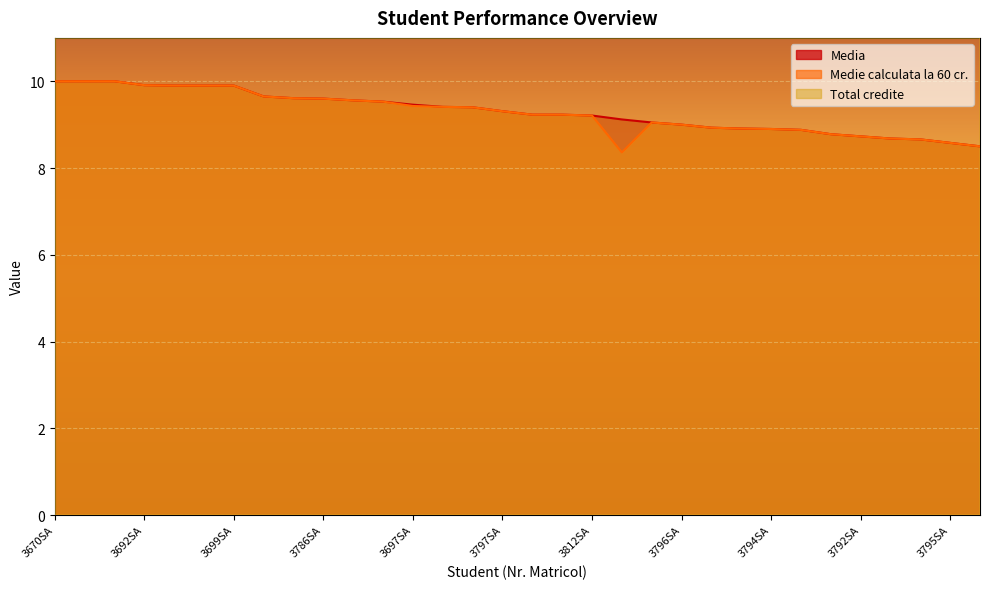

Rank the series by their maximum value, from lowest to highest.

Media, Medie calculata la 60 cr., Total credite